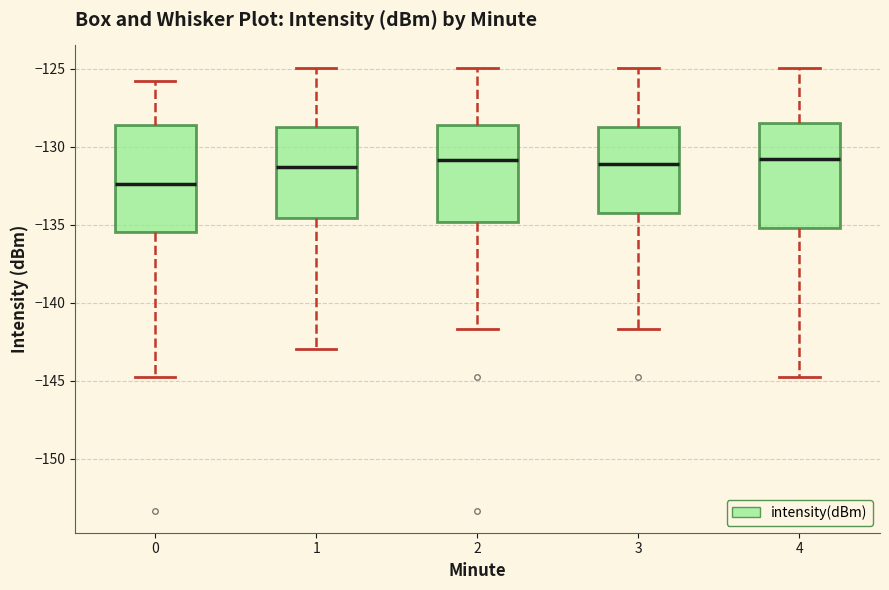

Reading left to right, read every box against the y-axis: the position of its median line, the range the box covers, and the ends of its whiskers. The values are not printed on the chart, so give them approximately, as read against the axis.

0: median -132.5, box -135.5 to -128.5, whiskers -145.0 to -126.0
1: median -131.5, box -134.5 to -128.5, whiskers -143.0 to -125.0
2: median -131.0, box -135.0 to -128.5, whiskers -141.5 to -125.0
3: median -131.0, box -134.0 to -128.5, whiskers -141.5 to -125.0
4: median -131.0, box -135.0 to -128.5, whiskers -145.0 to -125.0